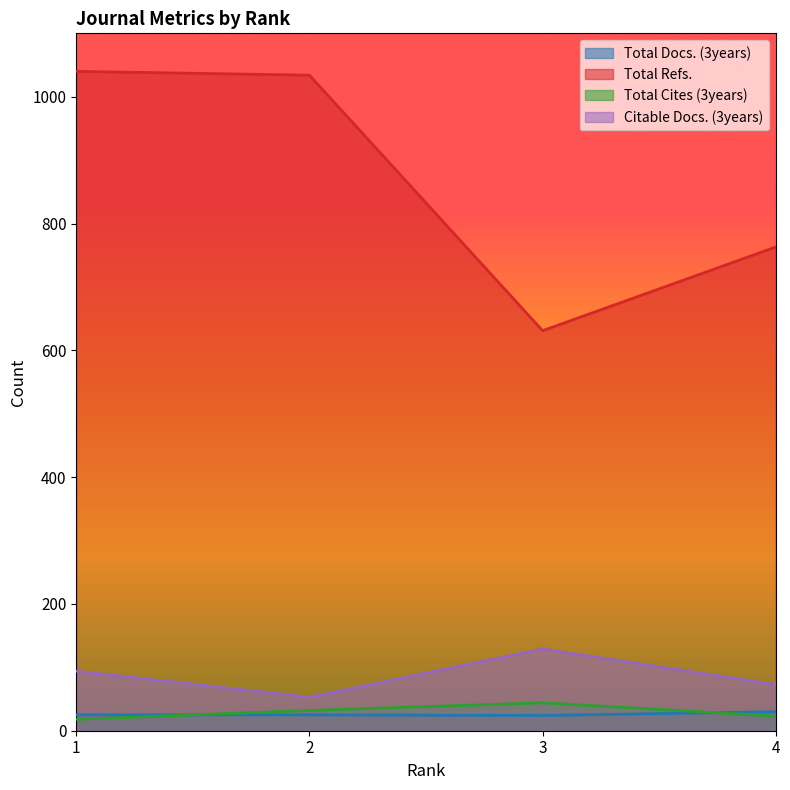

Is it true that Total Docs. (3years) equals 8 at 4?

False